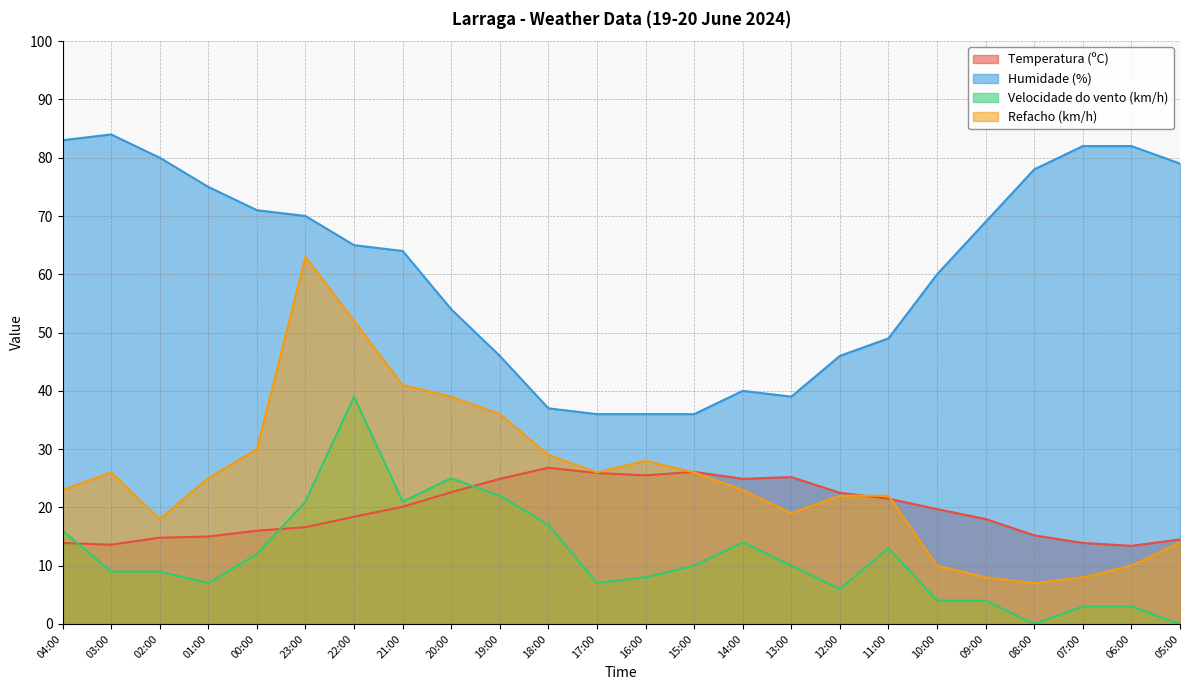

Reading left to right, what are all the values shown in this chart?

Temperatura (ºC): 04:00=13.9	03:00=13.6	02:00=14.8	01:00=15.0	00:00=16.0	23:00=16.6	22:00=18.4	21:00=20.1	20:00=22.6	19:00=24.9	18:00=26.8	17:00=25.9	16:00=25.5	15:00=26.1	14:00=24.9	13:00=25.2	12:00=22.5	11:00=21.5	10:00=19.7	09:00=18.0	08:00=15.2	07:00=13.9	06:00=13.4	05:00=14.5
Humidade (%): 04:00=83.0	03:00=84.0	02:00=80.0	01:00=75.0	00:00=71.0	23:00=70.0	22:00=65.0	21:00=64.0	20:00=54.0	19:00=46.0	18:00=37.0	17:00=36.0	16:00=36.0	15:00=36.0	14:00=40.0	13:00=39.0	12:00=46.0	11:00=49.0	10:00=60.0	09:00=69.0	08:00=78.0	07:00=82.0	06:00=82.0	05:00=79.0
Velocidade do vento (km/h): 04:00=16.0	03:00=9.0	02:00=9.0	01:00=7.0	00:00=12.0	23:00=21.0	22:00=39.0	21:00=21.0	20:00=25.0	19:00=22.0	18:00=17.0	17:00=7.0	16:00=8.0	15:00=10.0	14:00=14.0	13:00=10.0	12:00=6.0	11:00=13.0	10:00=4.0	09:00=4.0	08:00=0.0	07:00=3.0	06:00=3.0	05:00=0.0
Refacho (km/h): 04:00=23.0	03:00=26.0	02:00=18.0	01:00=25.0	00:00=30.0	23:00=63.0	22:00=52.0	21:00=41.0	20:00=39.0	19:00=36.0	18:00=29.0	17:00=26.0	16:00=28.0	15:00=26.0	14:00=23.0	13:00=19.0	12:00=22.0	11:00=22.0	10:00=10.0	09:00=8.0	08:00=7.0	07:00=8.0	06:00=10.0	05:00=14.0